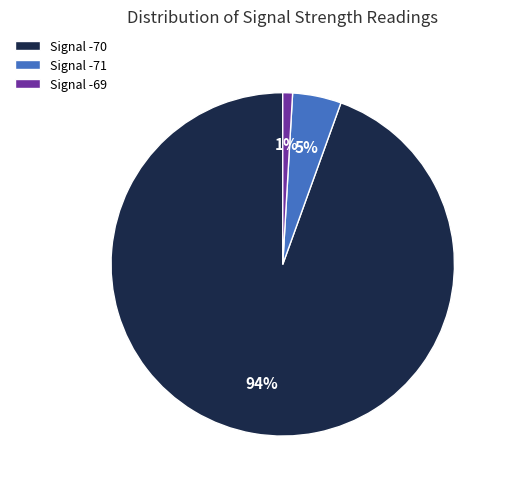

Between Signal -71 and Signal -69, which is larger?

Signal -71